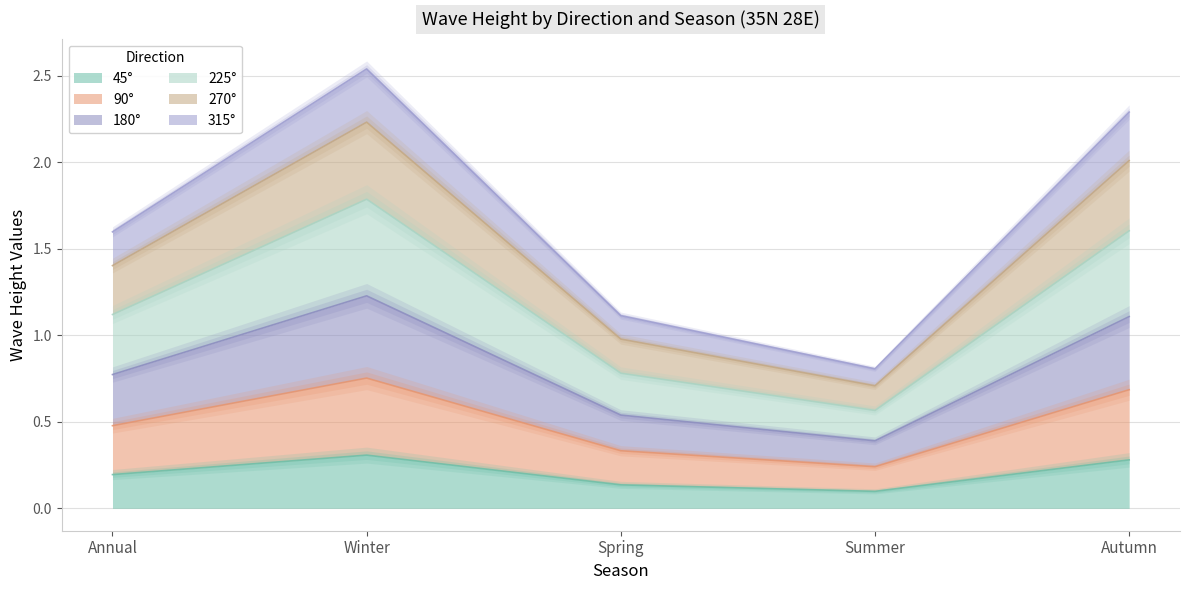

The value of 45° at Summer is 0.1. True or false?

True